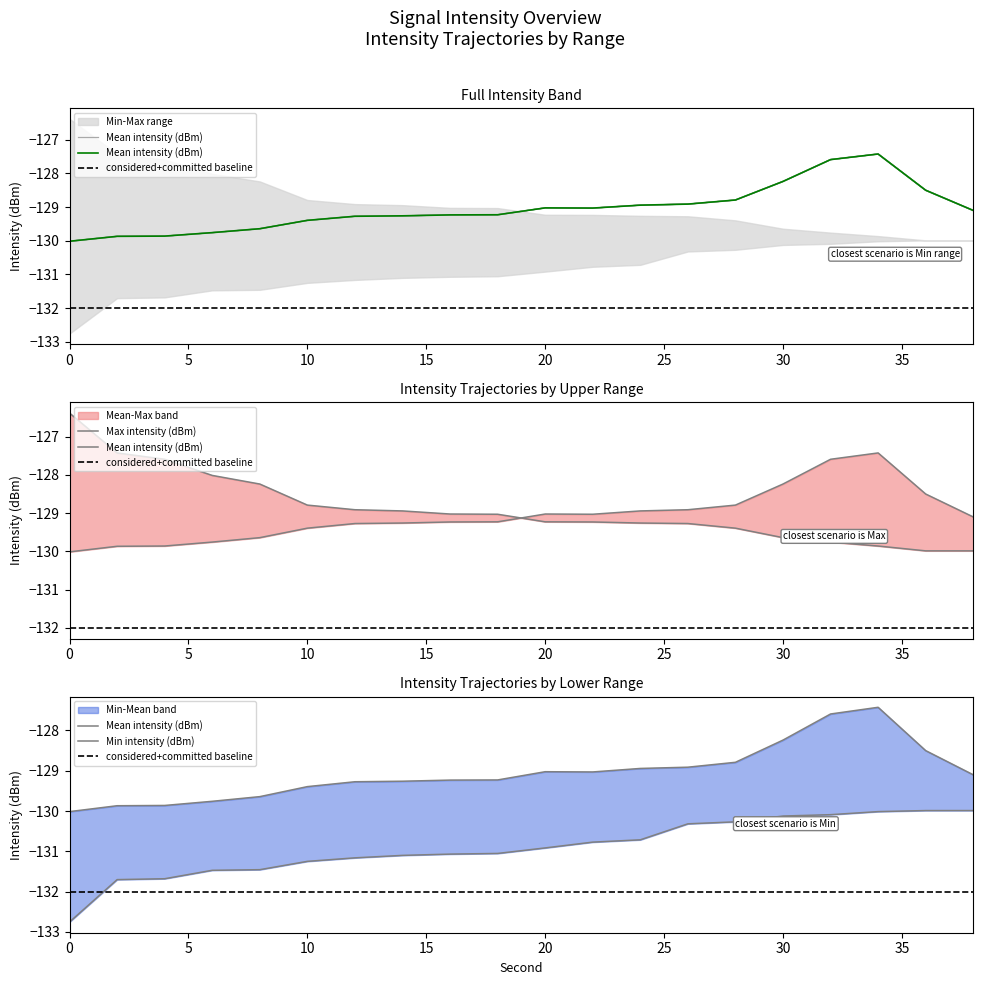

What is the maximum value for Max intensity (dBm)?

-126.4